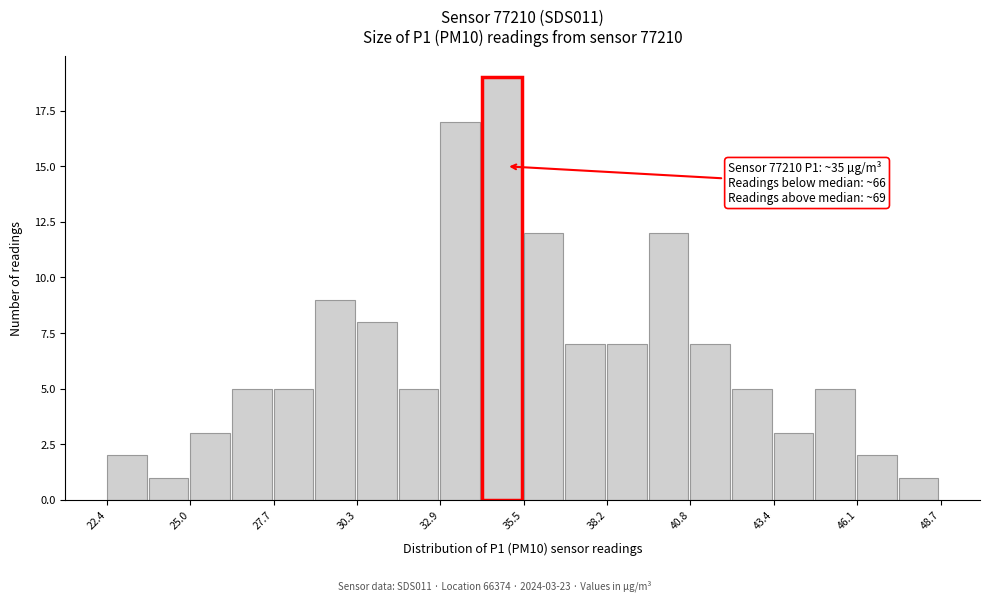

Around what value on the x-axis is the tallest bar? Give the approximate position of its centre, as read against the axis.

35.0